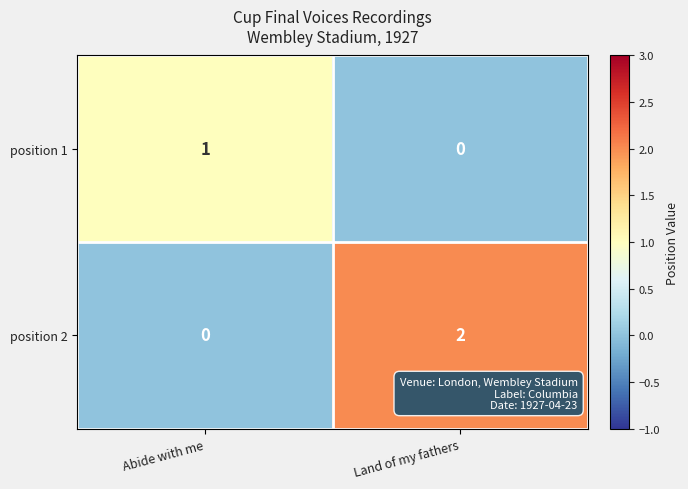

Which series has the largest range (max minus min)?

position 2